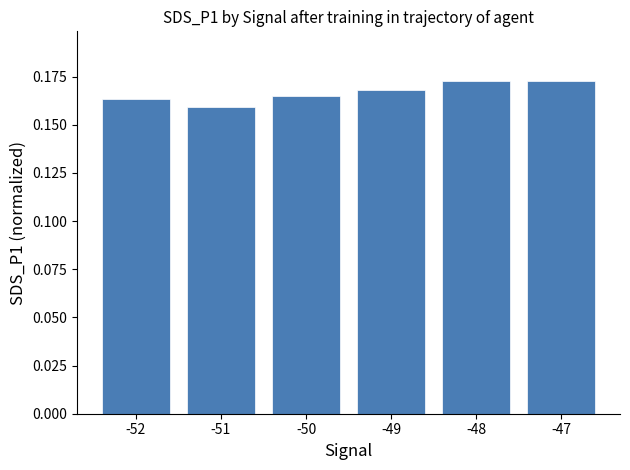

What is the sum of all values?

1.0